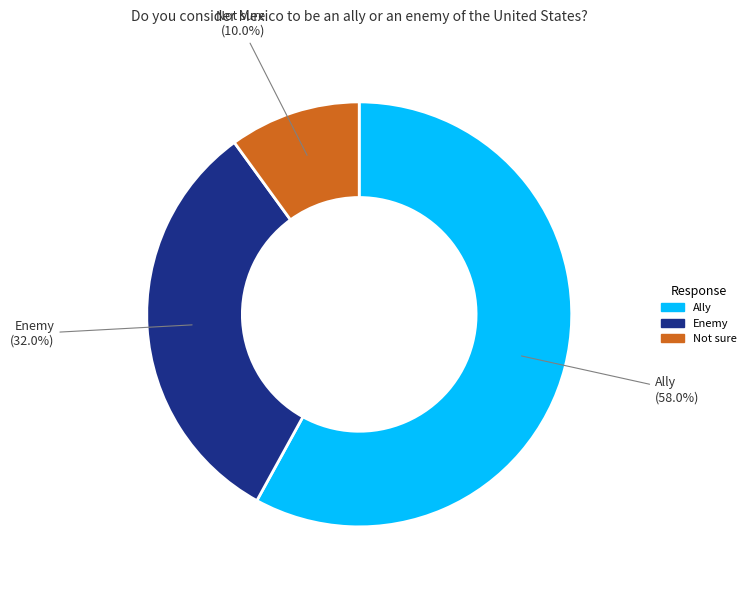

To the nearest percent, what is the average slice percentage?

33%